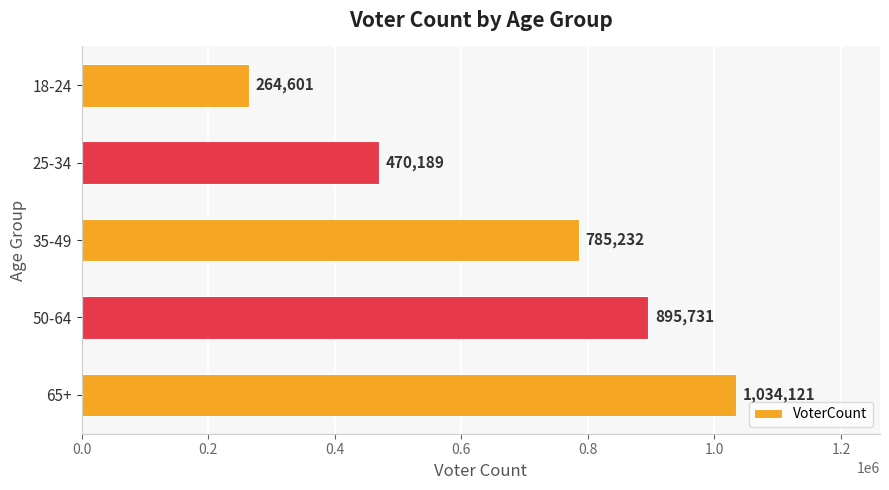

Where is the data nearest to the value 649361?

35-49